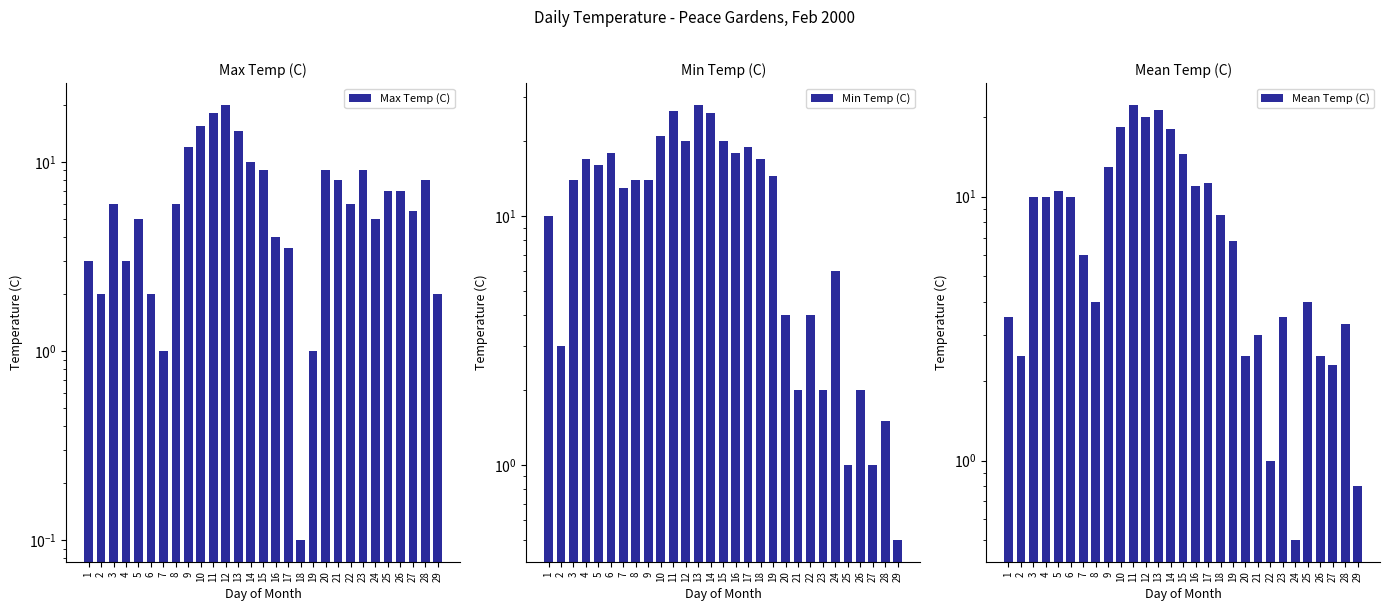

At which category is the sum across all series the highest?

11